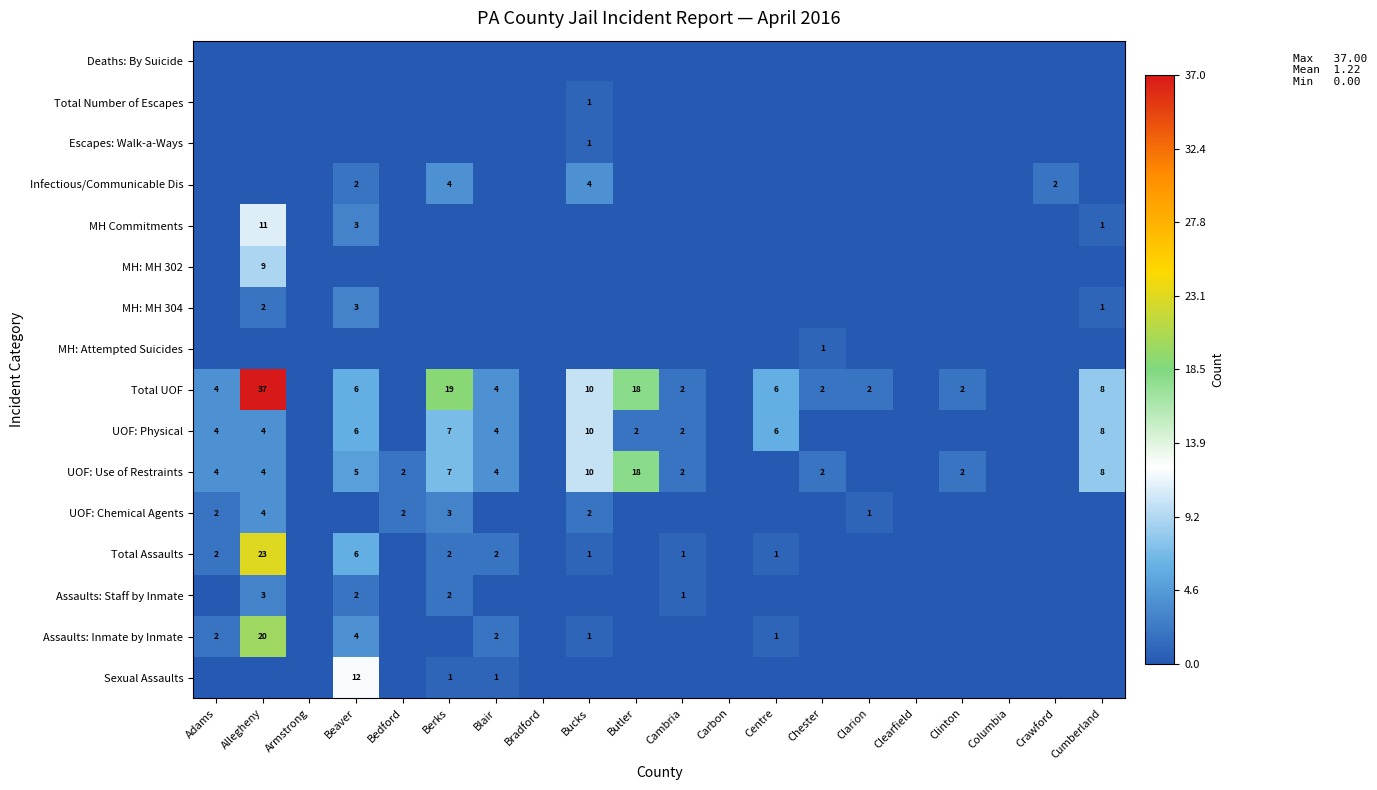

The UOF: Use of Restraints series shows 4 at Adams. True or false?

True